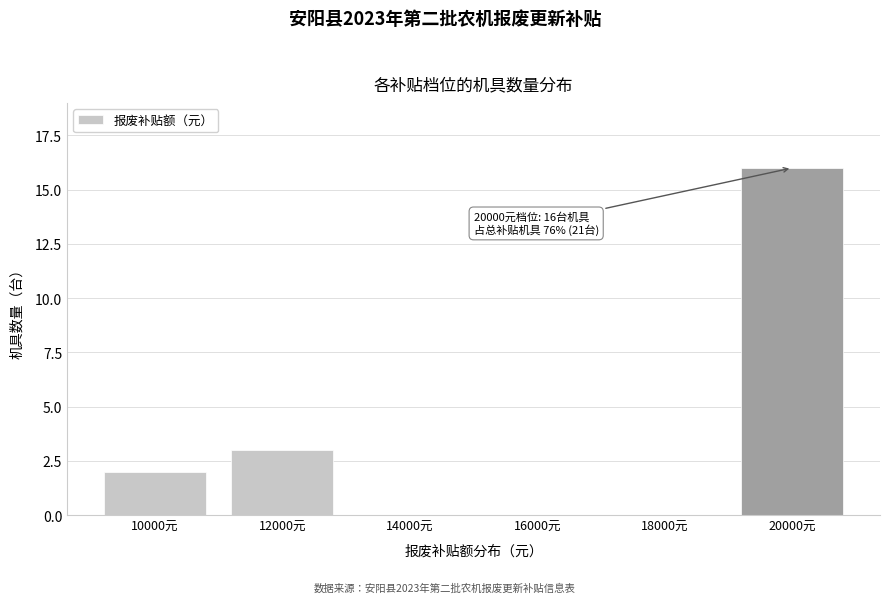

Reading right to left, extract all data points from this chart.

20000元=16	18000元=0	16000元=0	14000元=0	12000元=3	10000元=2